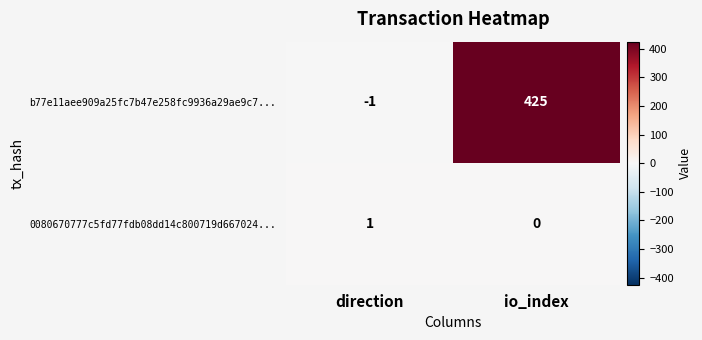

What is the difference between the maximum and minimum values in the b77e11aee909a25fc7b47e258fc9936a29ae9c7... series?

426